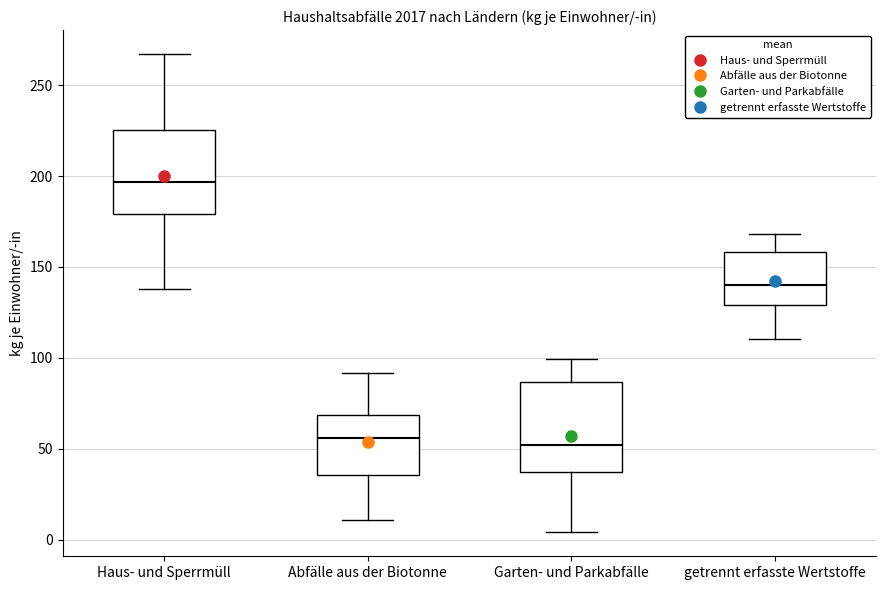

Which box's median line is the highest?

Haus- und Sperrmüll